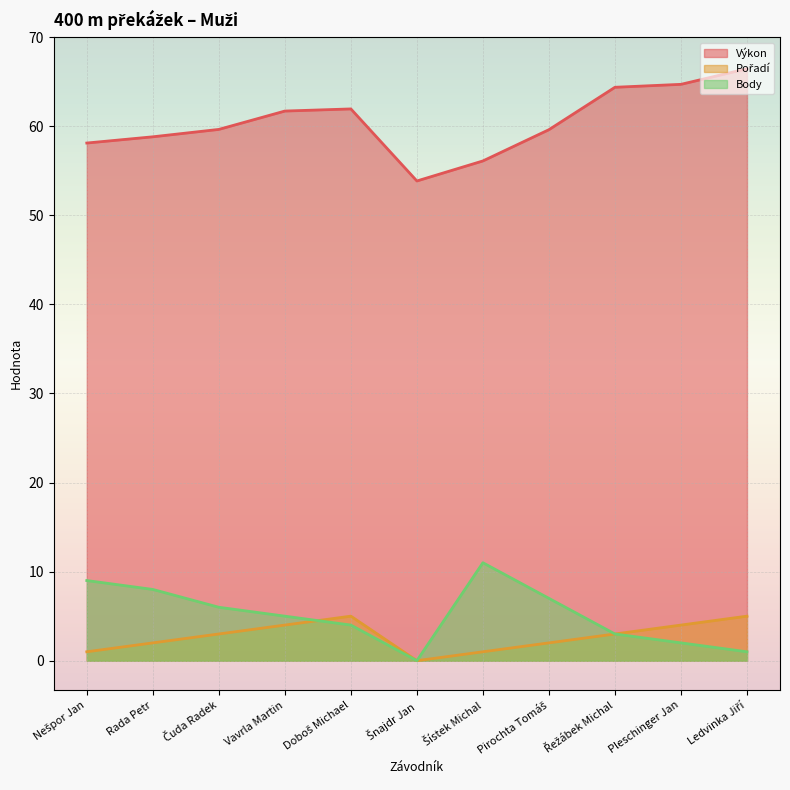

How many interior local valleys does the Výkon series have?

1